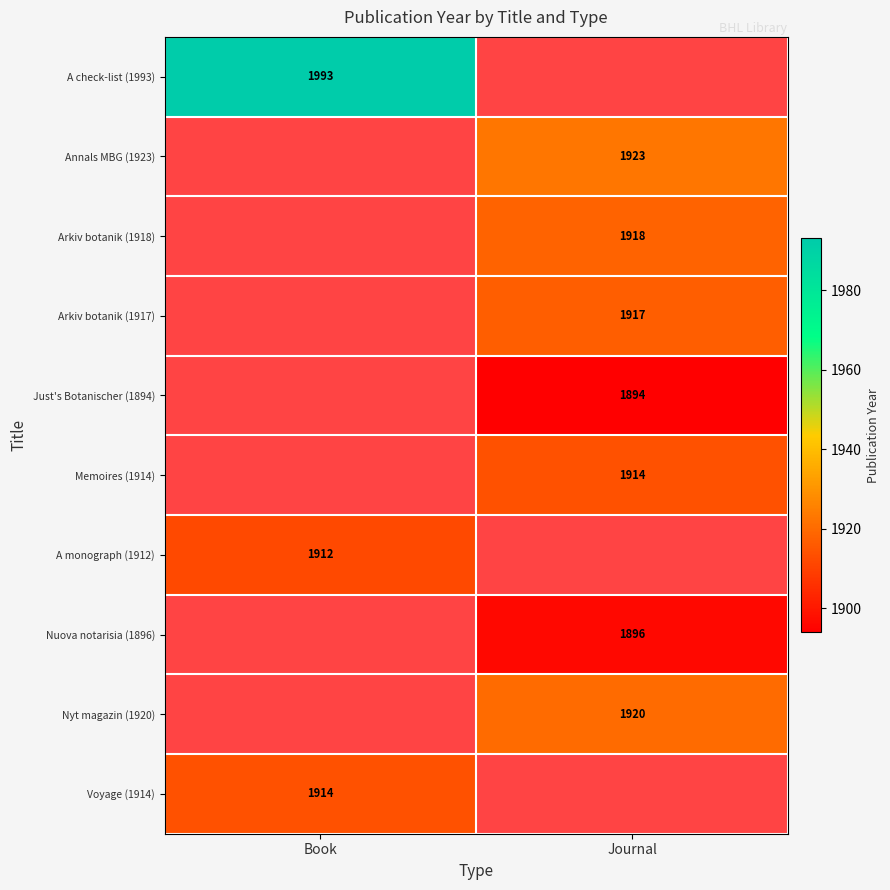

At which category does the chart reach its peak across all series?

Book